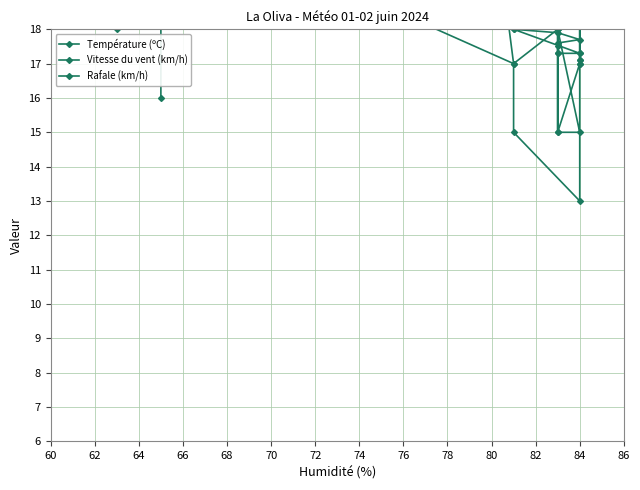

What is the average value of the Vitesse du vent (km/h) series?

18.1